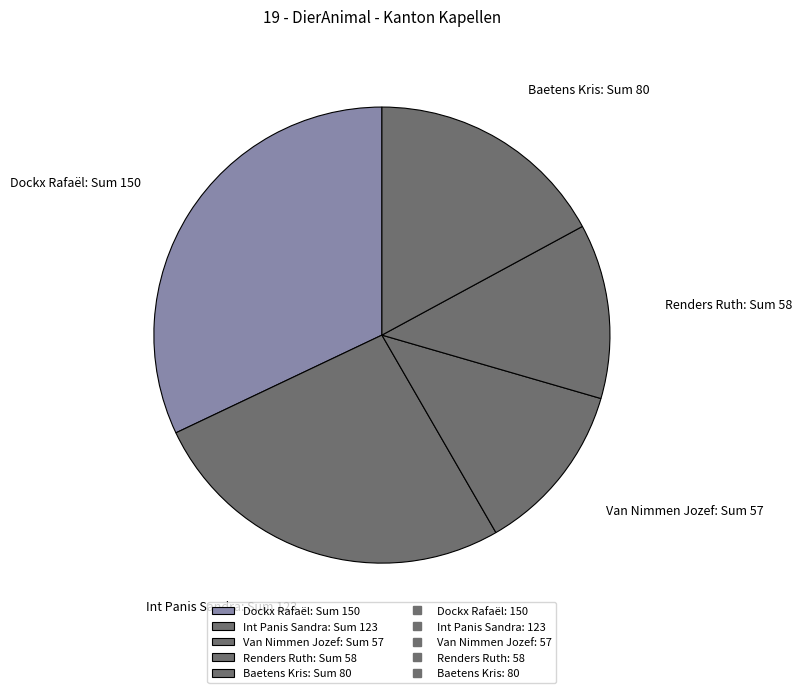

Is the sum of Van Nimmen Jozef and Baetens Kris greater than half?

No